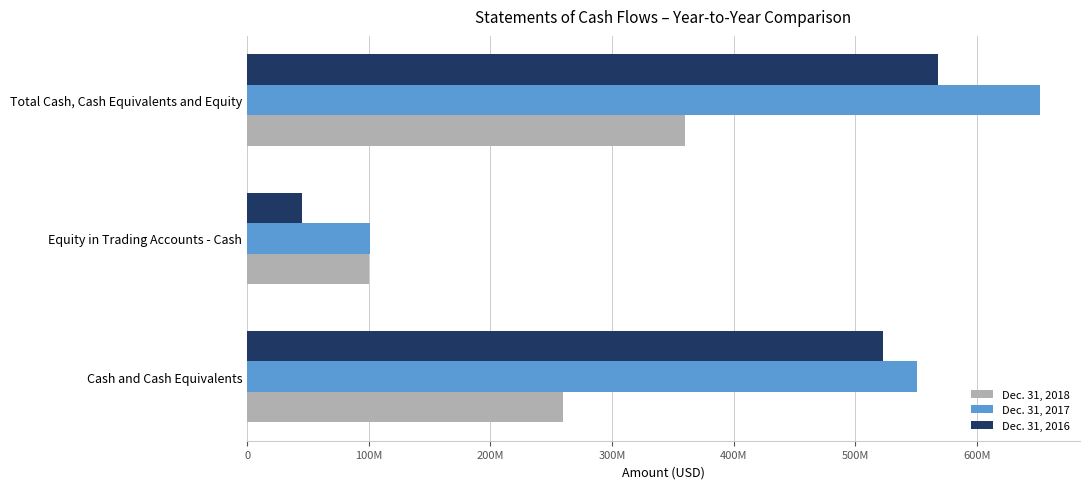

Reading left to right, what are all the values shown in this chart?

Dec. 31, 2018: 259491732	100299442	359791174
Dec. 31, 2017: 550936887	101001407	651938294
Dec. 31, 2016: 522819857	44966225	567786082